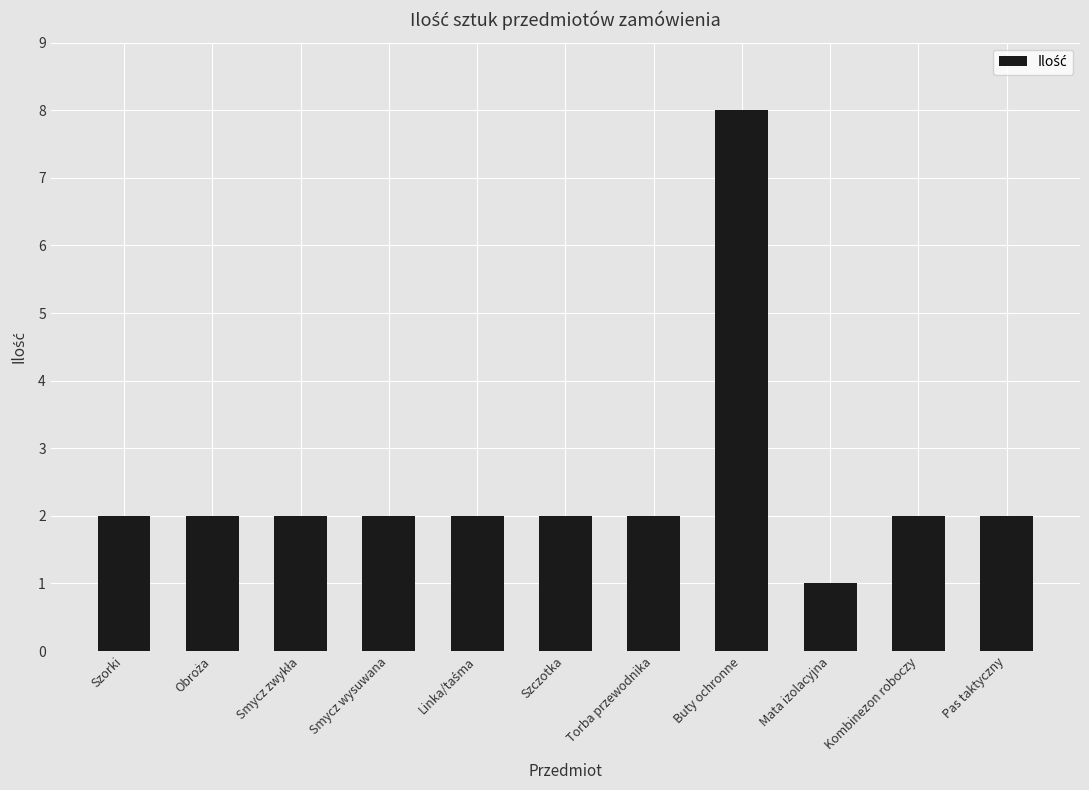

What is the label of the 8th bar from the right?

Smycz wysuwana